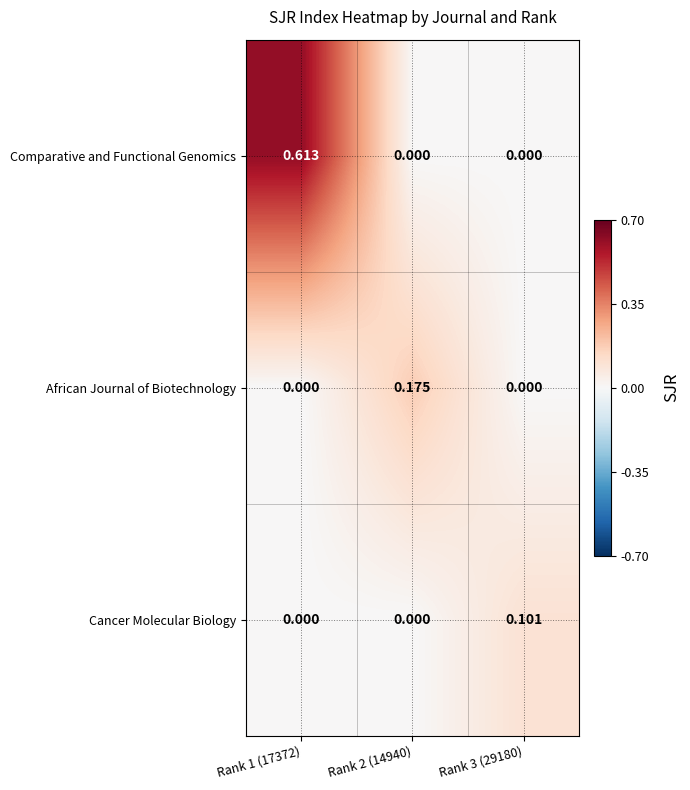

List the series in order of their peak value, lowest first.

Cancer Molecular Biology, African Journal of Biotechnology, Comparative and Functional Genomics